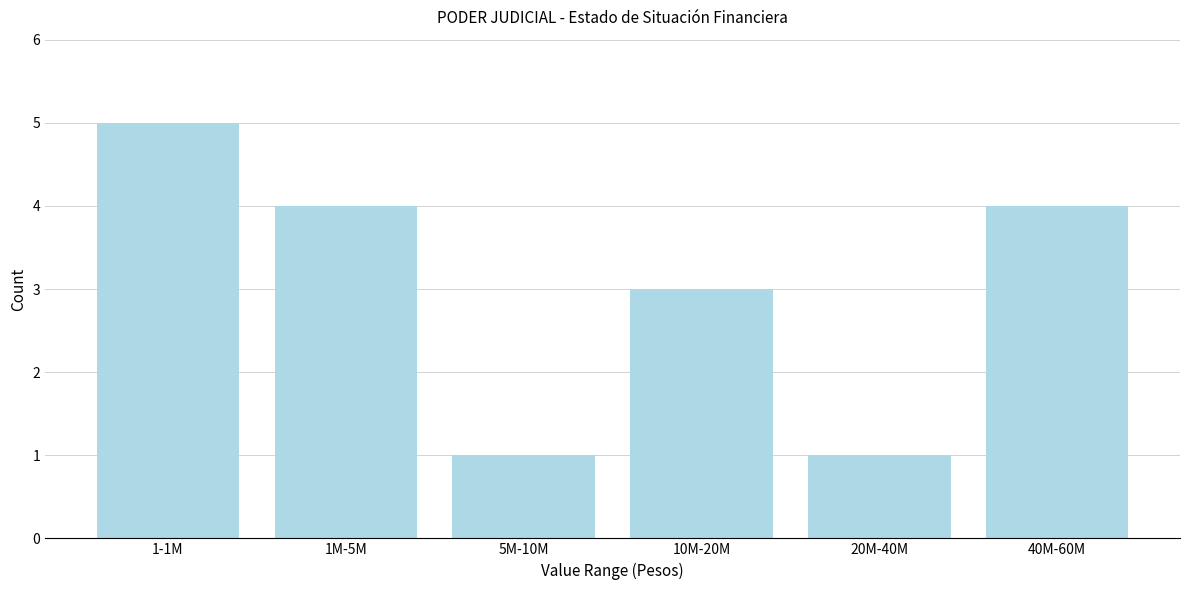

Reading right to left, transcribe all the data shown in this chart.

40M-60M=4	20M-40M=1	10M-20M=3	5M-10M=1	1M-5M=4	1-1M=5